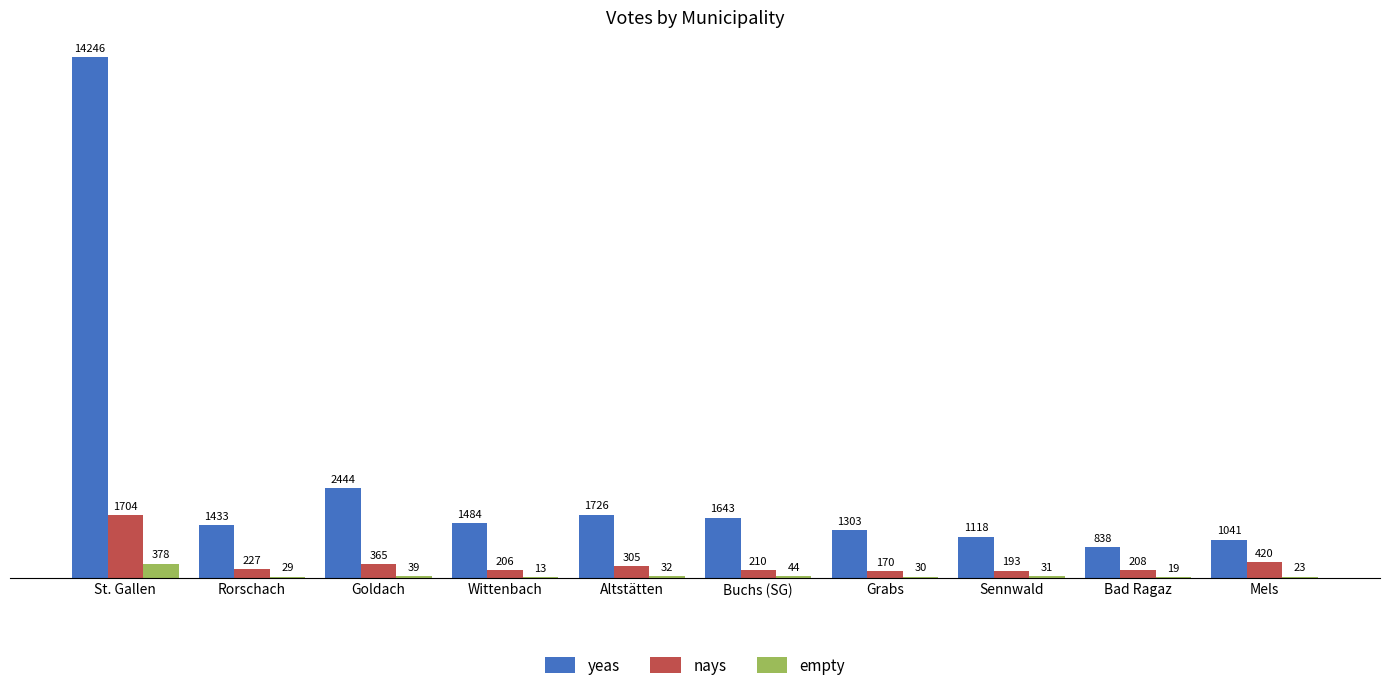

What is the sum of all yeas values?

27276